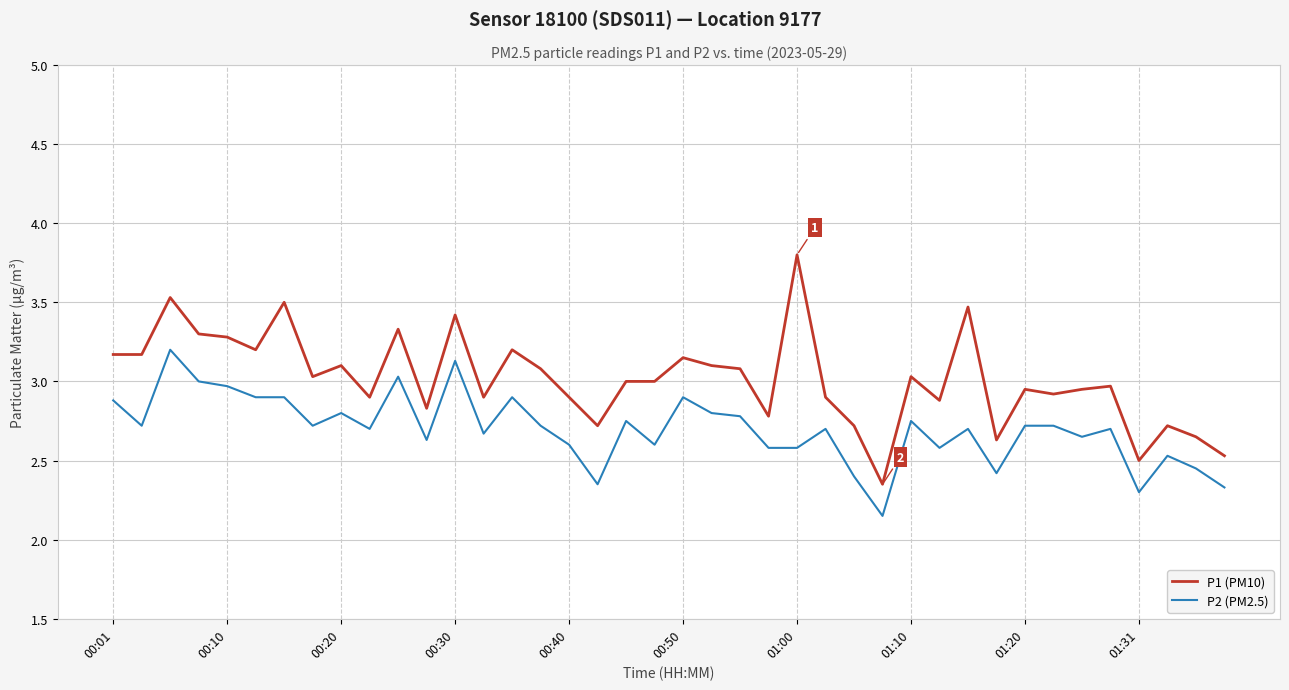

Which series has the widest spread of values?

P1 (PM10)